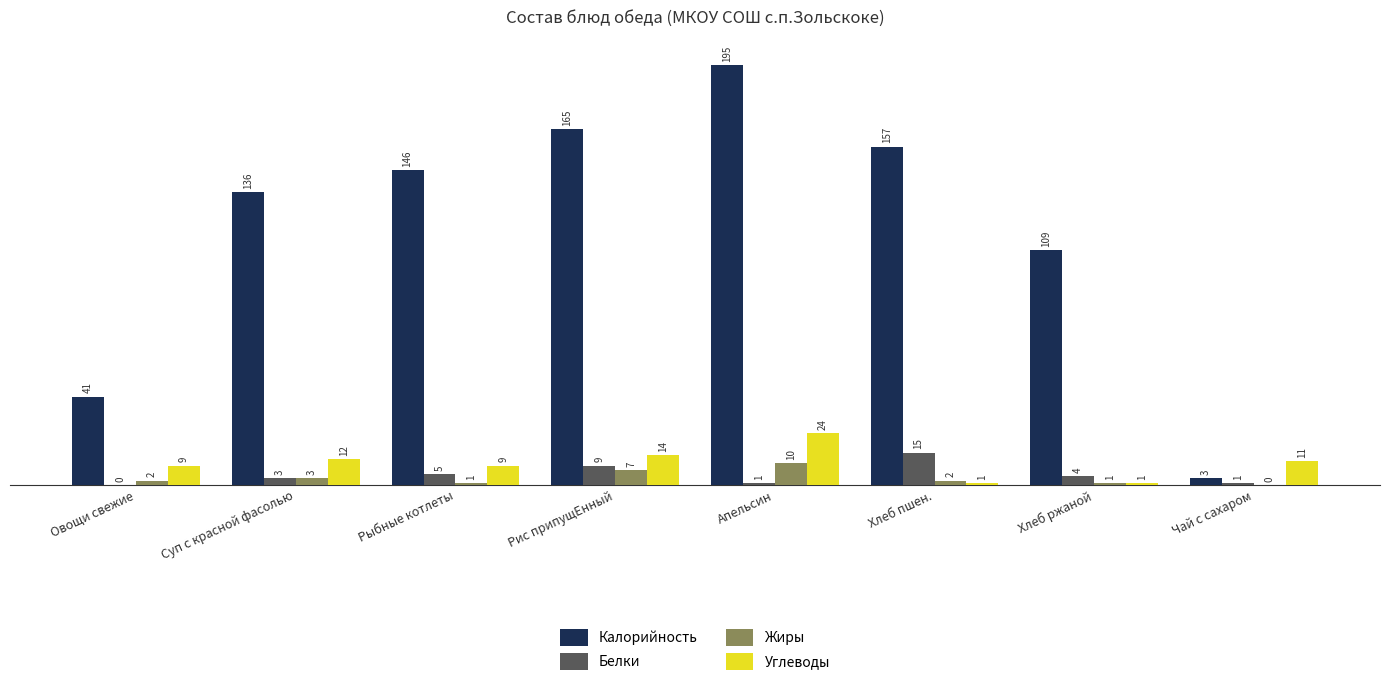

What is the sum of the Калорийность values at Хлеб пшен. and Чай с сахаром?

160